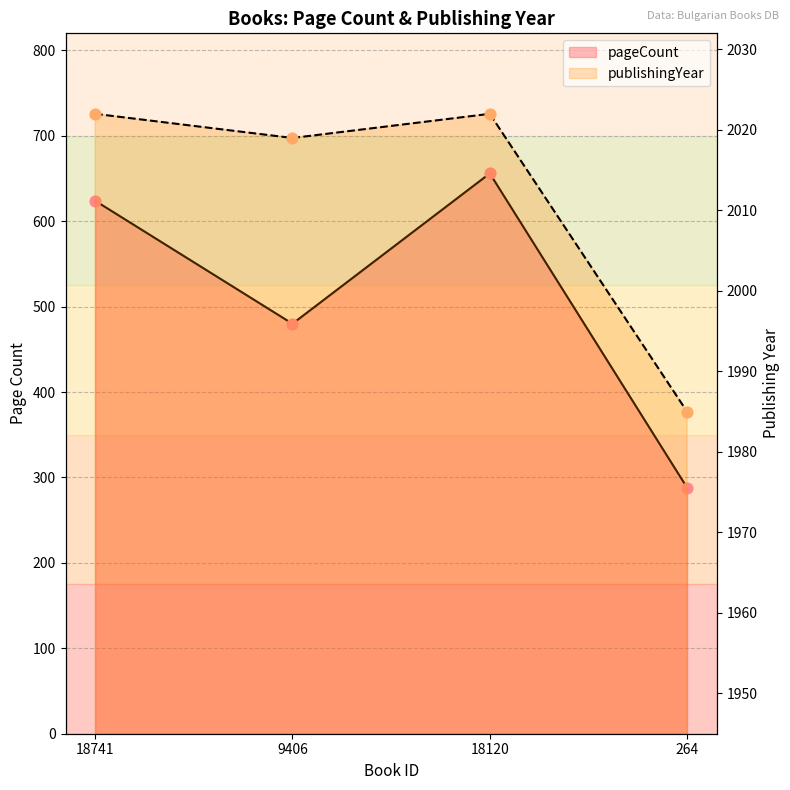

Which series has the largest total across all categories?

publishingYear